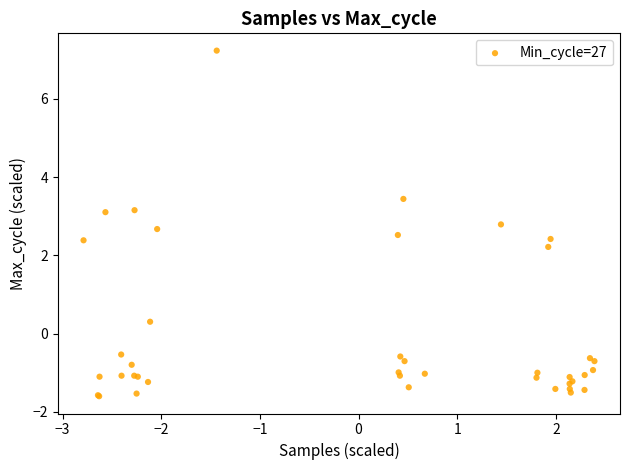

What Y value in the scatter plot is closest to 2?

2.2